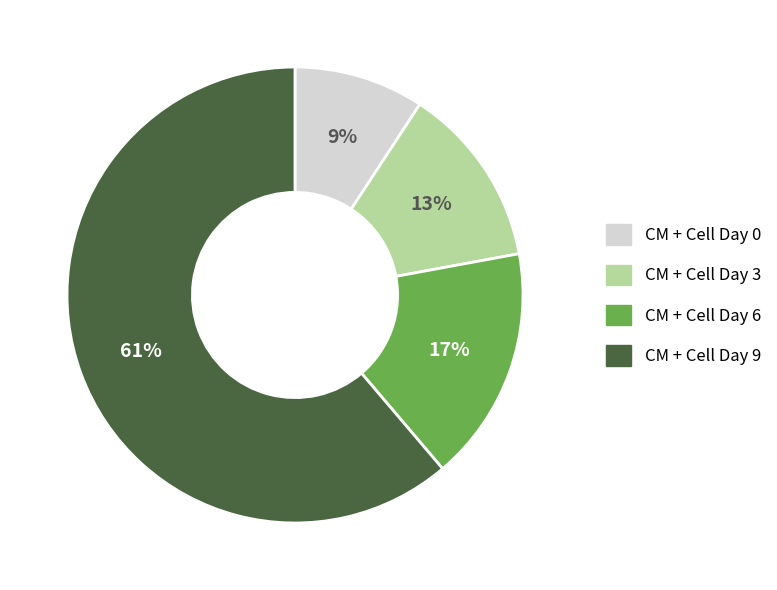

Which category accounts for the majority?

CM + Cell Day 9